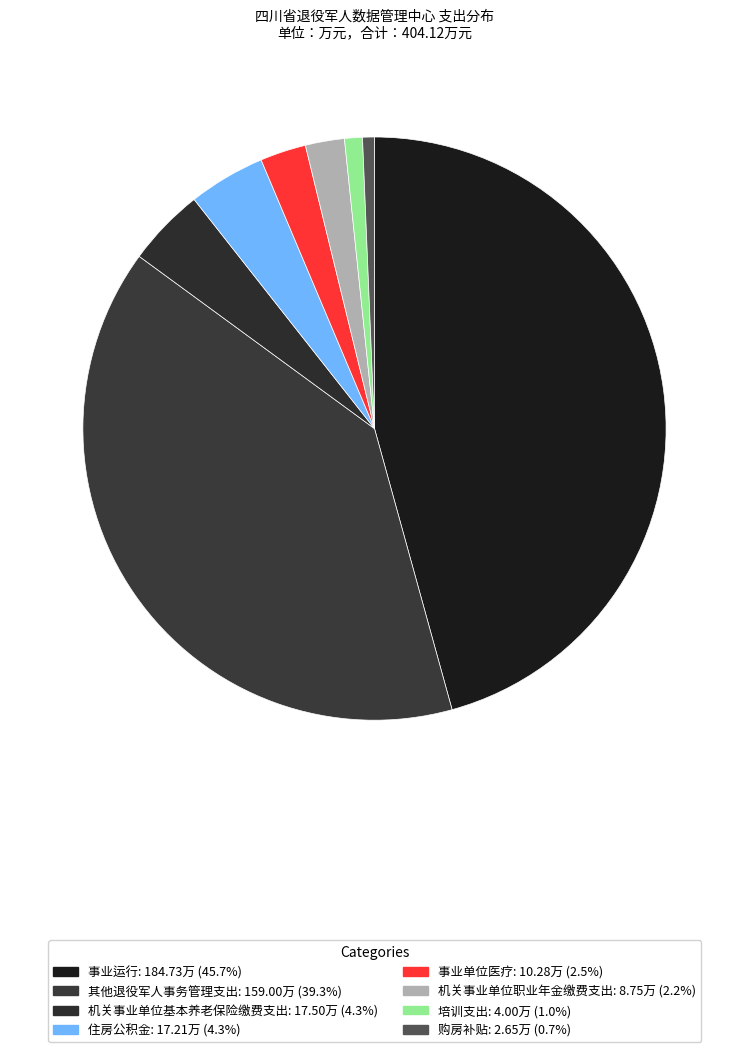

Count the number of slices in the pie.

8